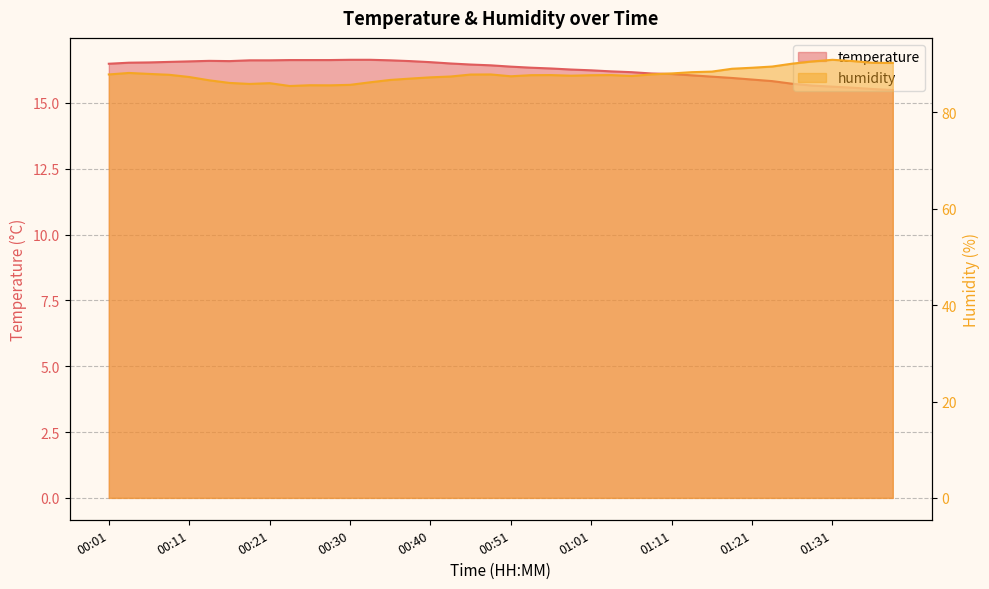

Which series has the largest total across all categories?

humidity